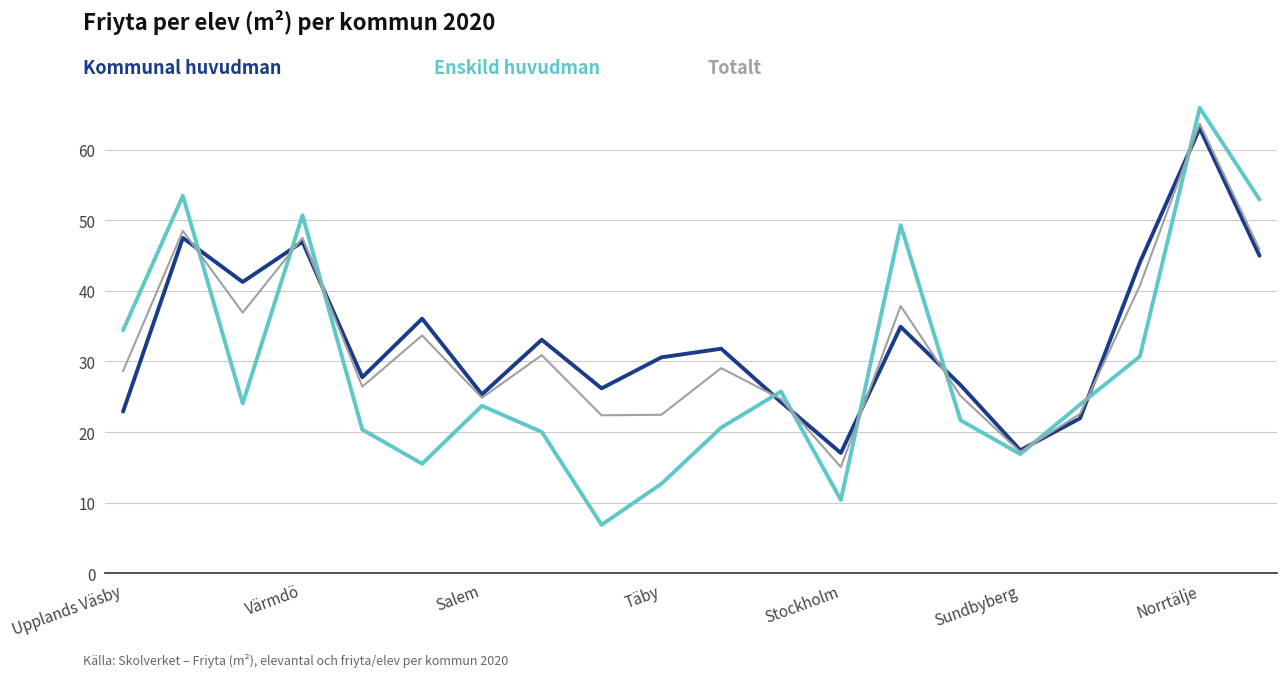

What is the minimum value shown in the chart?

6.9